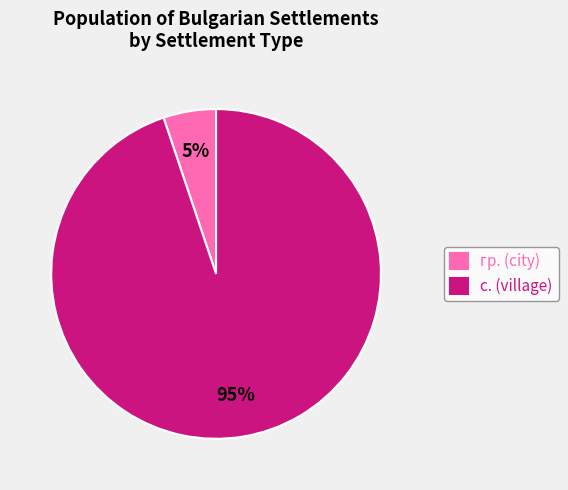

Does гр. (city) account for over 50% of the chart?

No